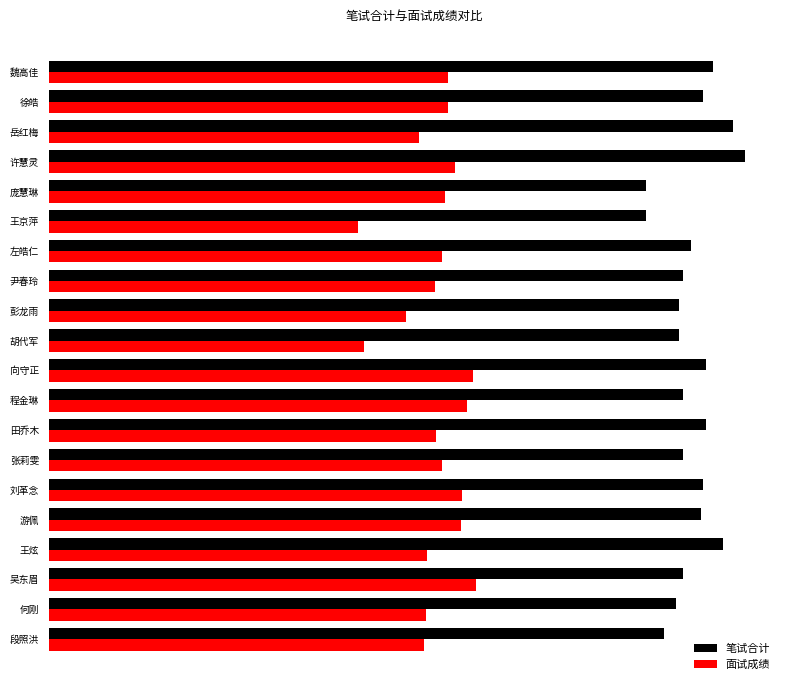

What are all the series names shown in the legend?

笔试合计, 面试成绩